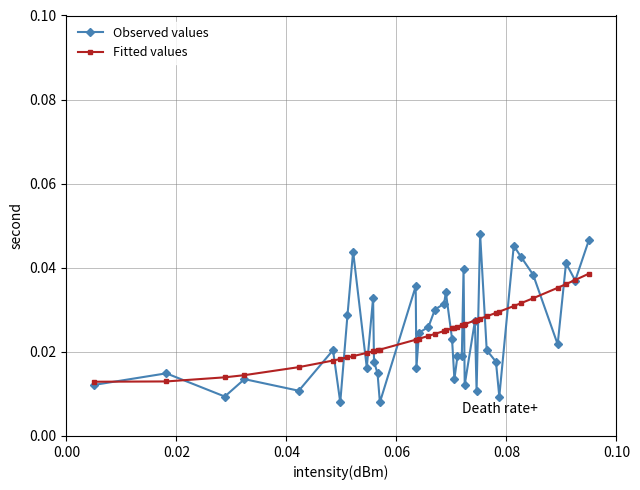

List the series in order of their peak value, highest first.

Observed values, Fitted values